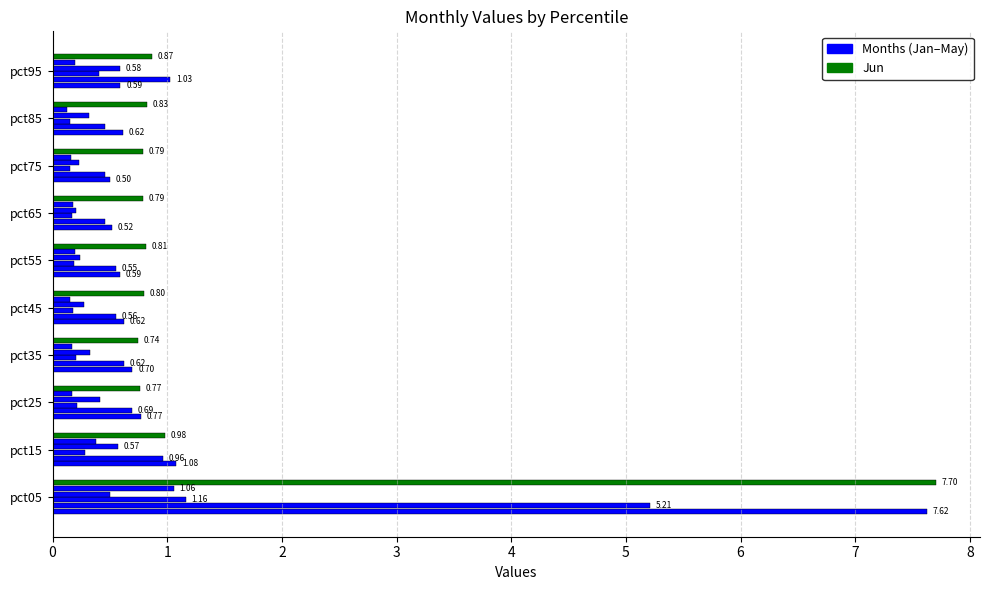

How many series are shown in this chart?

6